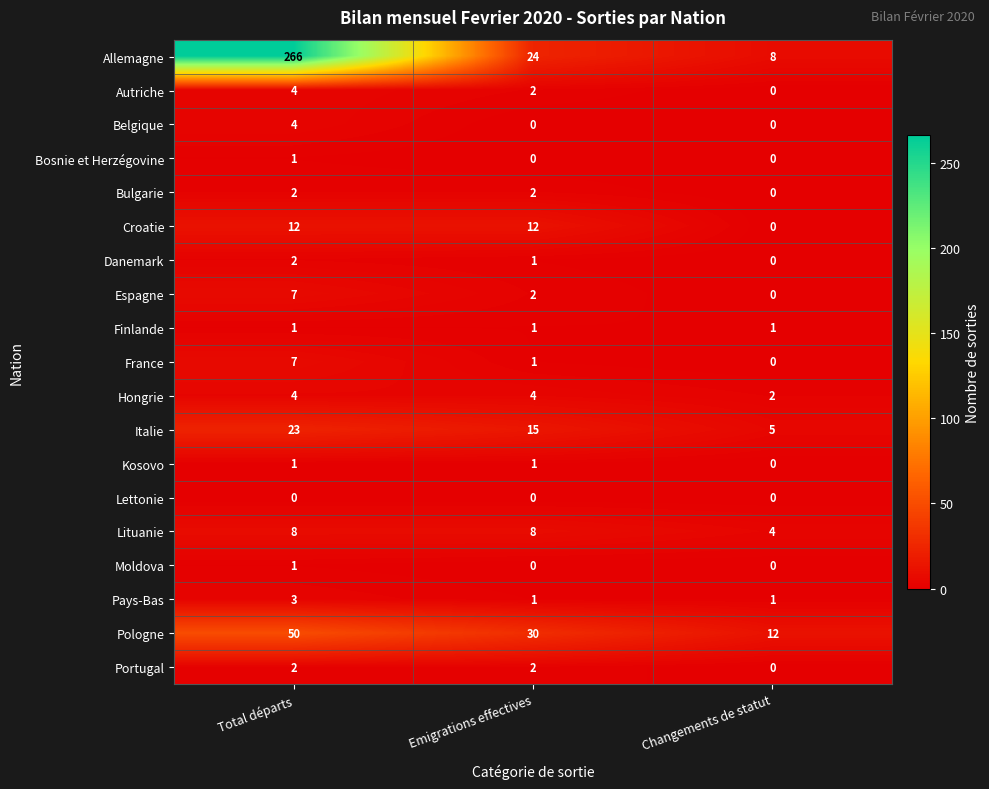

What is the sum of all Autriche values?

6